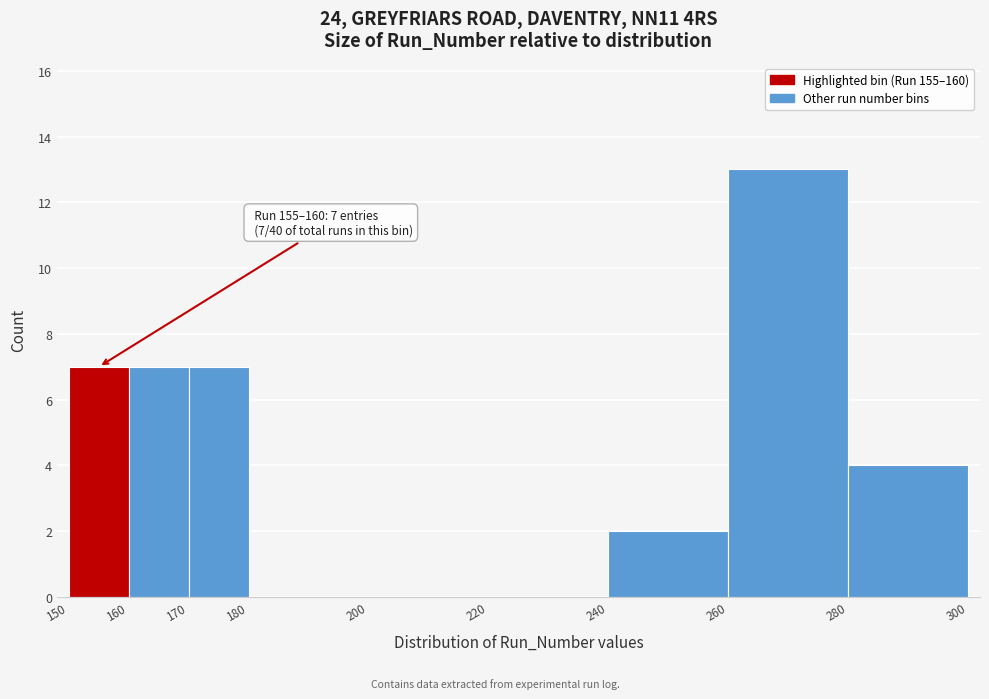

Over which range of the x-axis is the bar tallest?

260 to 280